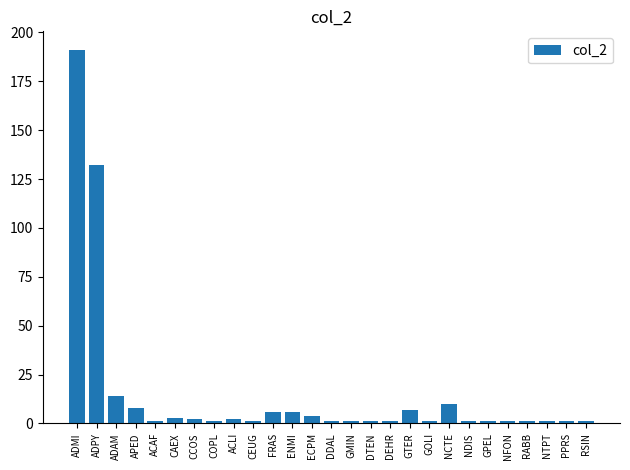

Reading right to left, extract all data points from this chart.

RSIN=1	PPRS=1	NTPT=1	RABB=1	NFON=1	GPEL=1	NDIS=1	NCTE=10	GOLI=1	GTER=7	DEHR=1	DTEN=1	GMIN=1	DDAL=1	ECPM=4	ENMI=6	FRAS=6	CEUG=1	ACLI=2	COPL=1	CCOS=2	CAEX=3	ACAF=1	APED=8	ADAM=14	ADPY=132	ADMI=191